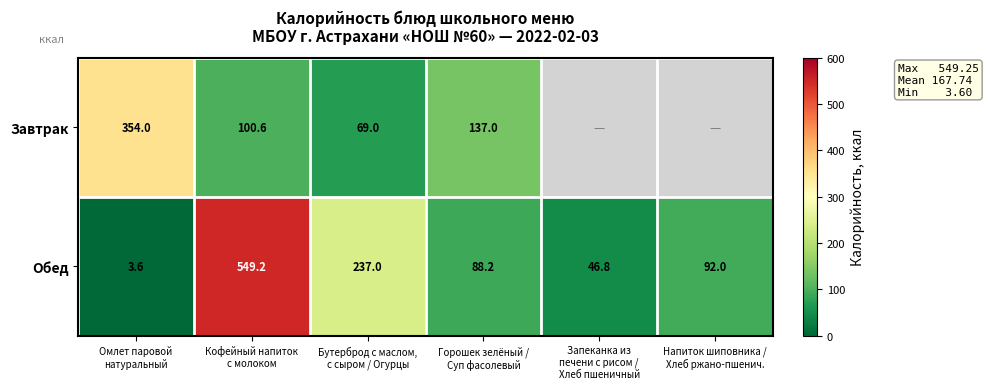

What is the minimum value for Обед?

3.6